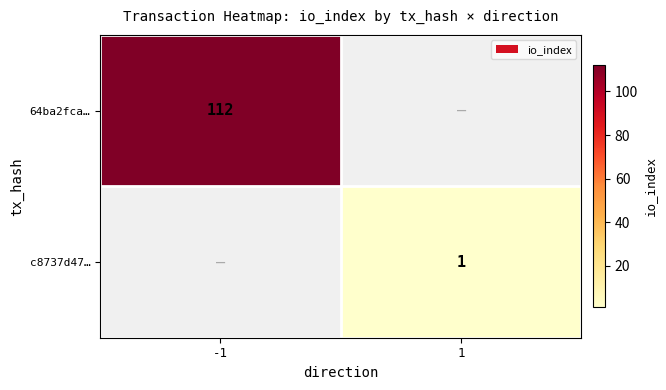

Is the value of c8737d47… at 1 greater than the value of 64ba2fca… at -1?

No